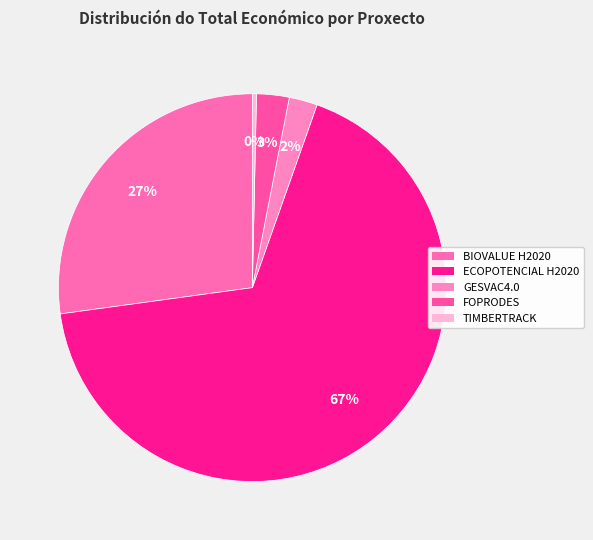

To the nearest percent, what is the average slice percentage?

20%